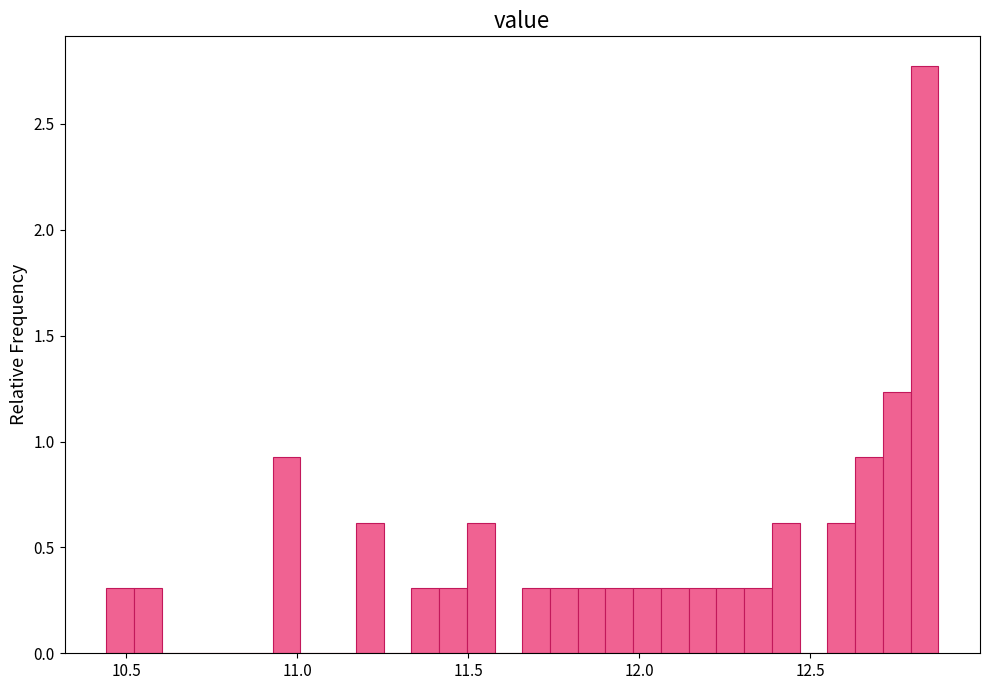

Read against the x-axis, roughly where is the centre of the tallest bar?

12.85